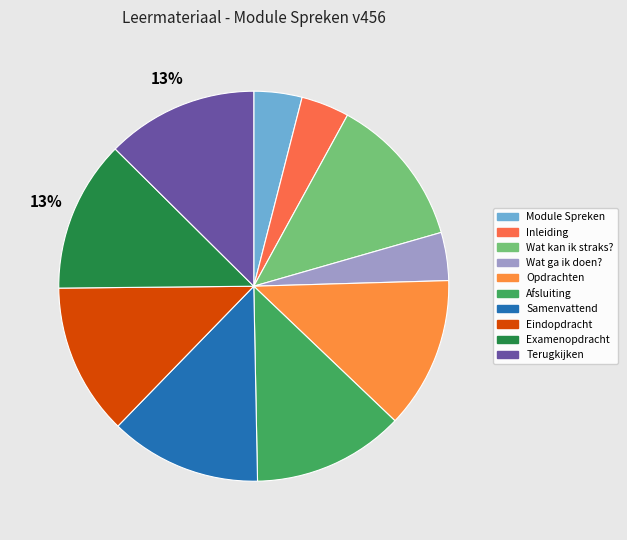

The Inleiding slice represents 4% of the pie. True or false?

True